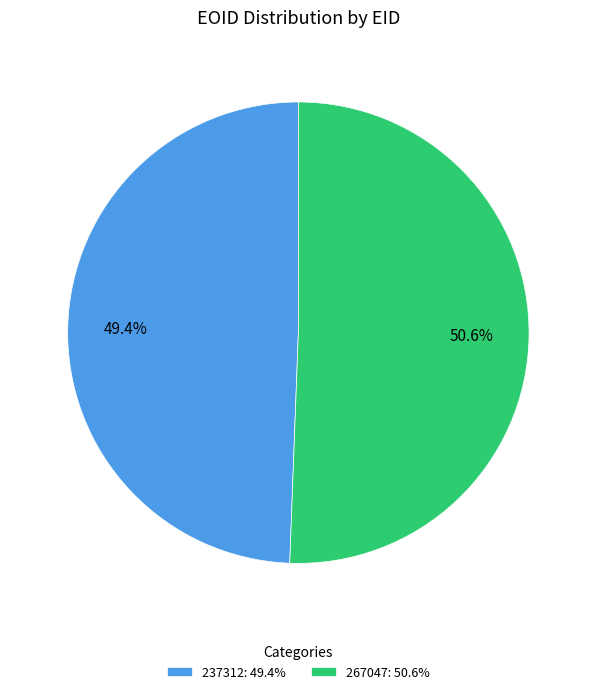

To the nearest percent, what percentage of the pie is 267047?

51%